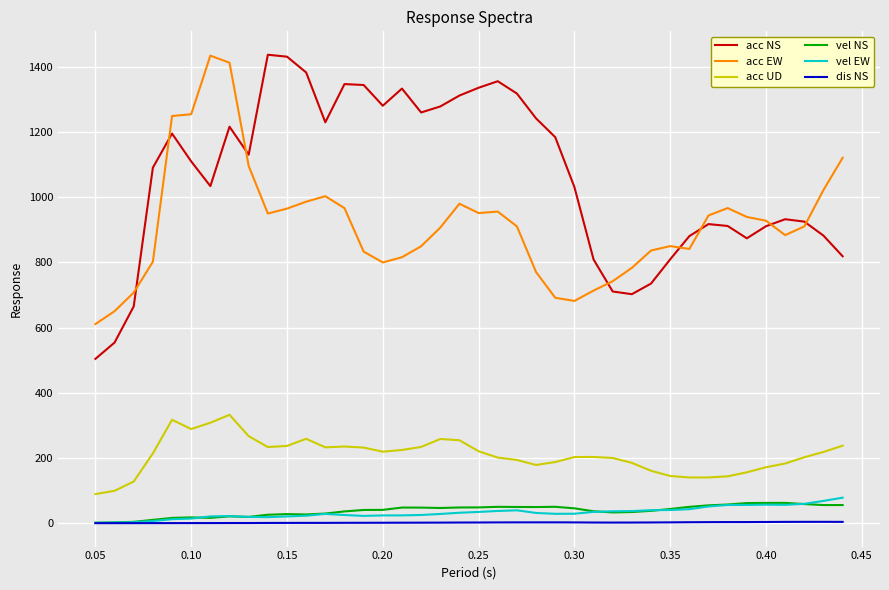

What are all the series names shown in the legend?

acc NS, acc EW, acc UD, vel NS, vel EW, dis NS